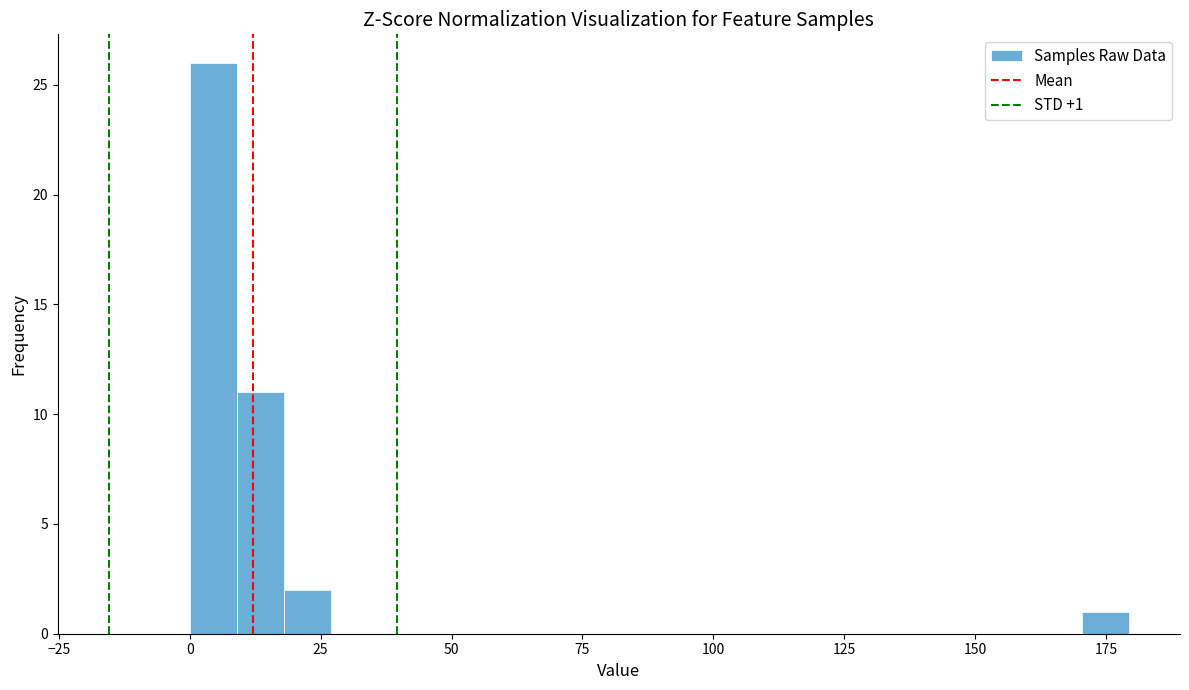

Read against the x-axis, roughly where is the centre of the tallest bar?

5